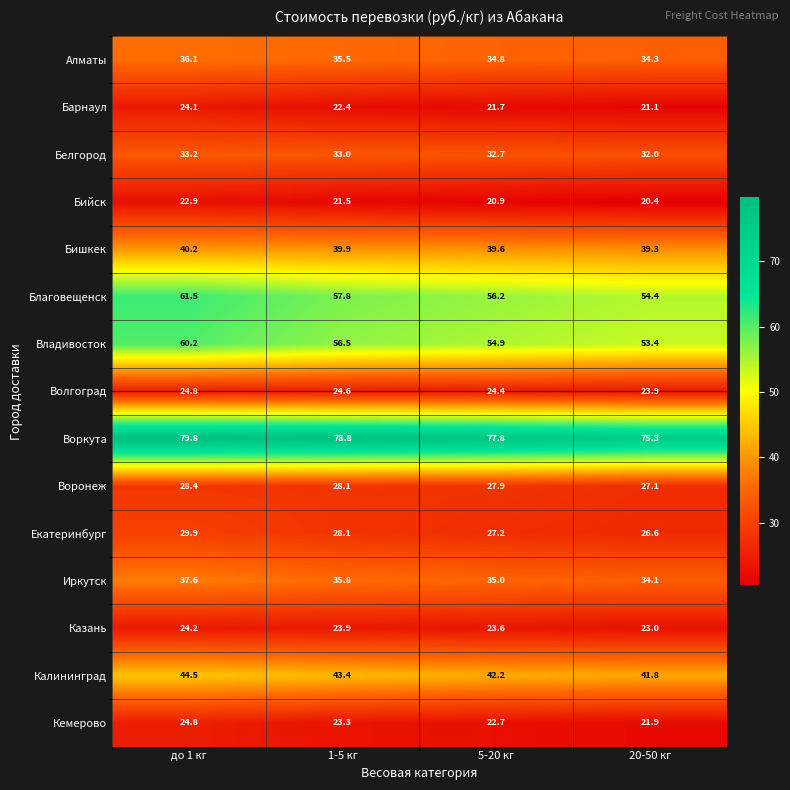

The value of Кемерово at 20-50 кг is 11.8. True or false?

False